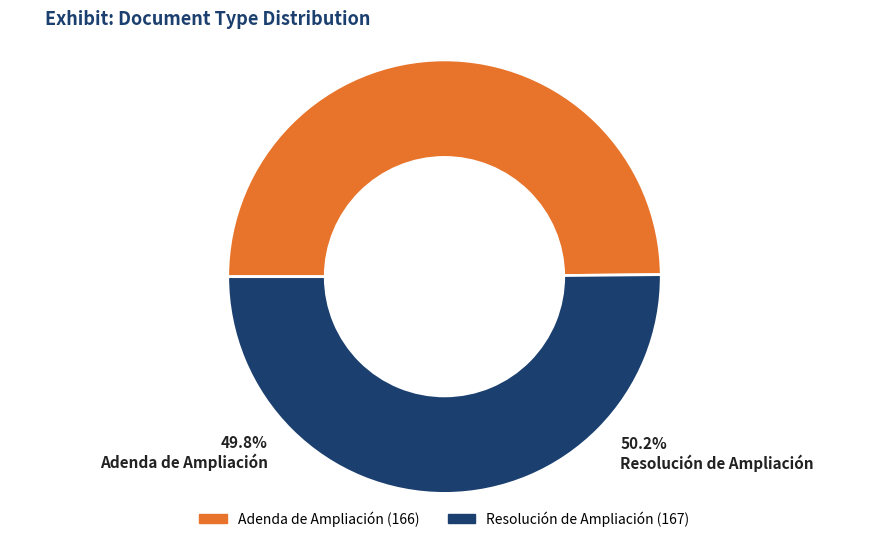

To the nearest percent, what is the combined percentage of Adenda de Ampliación and Resolución de Ampliación?

100%